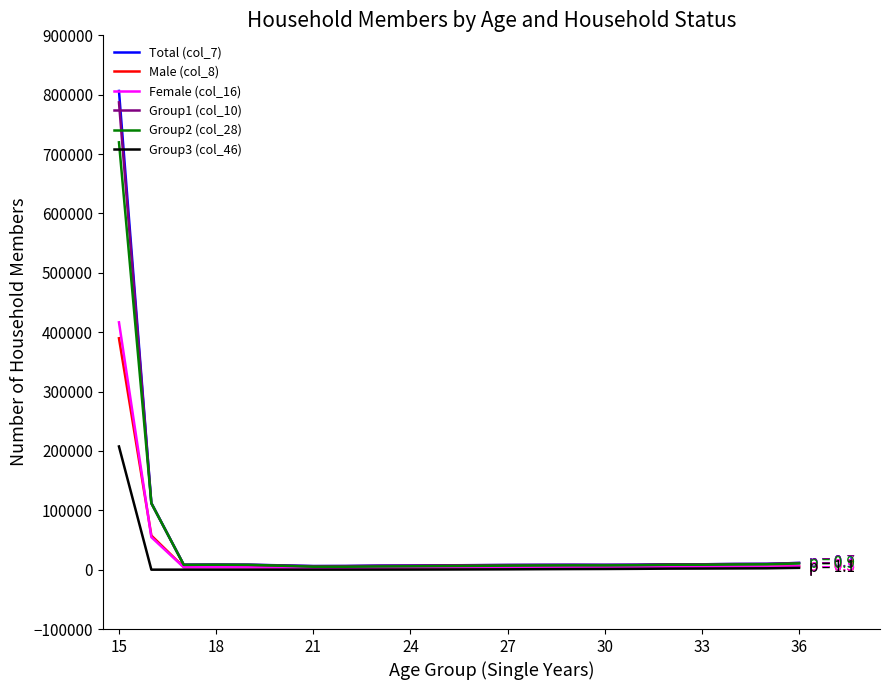

Which series has the largest range (max minus min)?

Total (col_7)